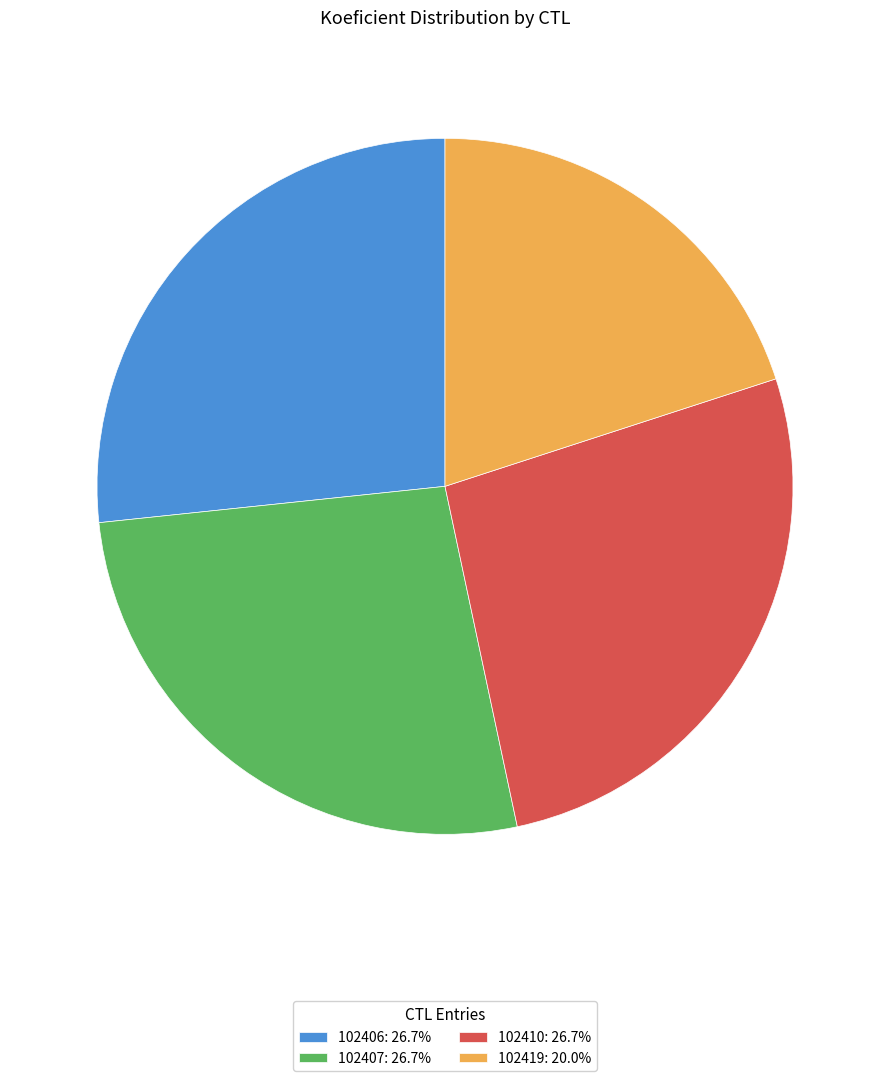

Approximately how many times larger is the value at 102406: 26.7% compared to 102419: 20.0%?

1.3